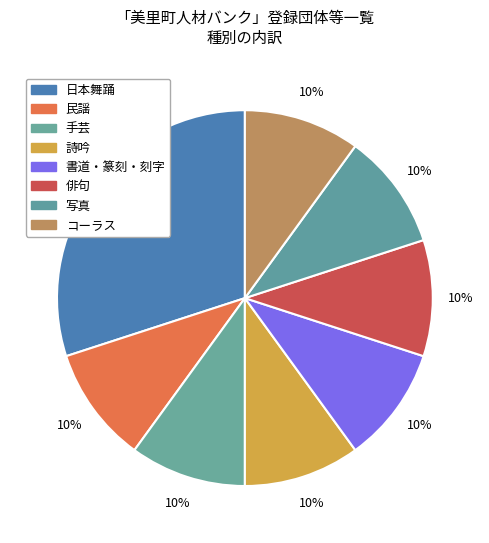

Count the number of slices in the pie.

8